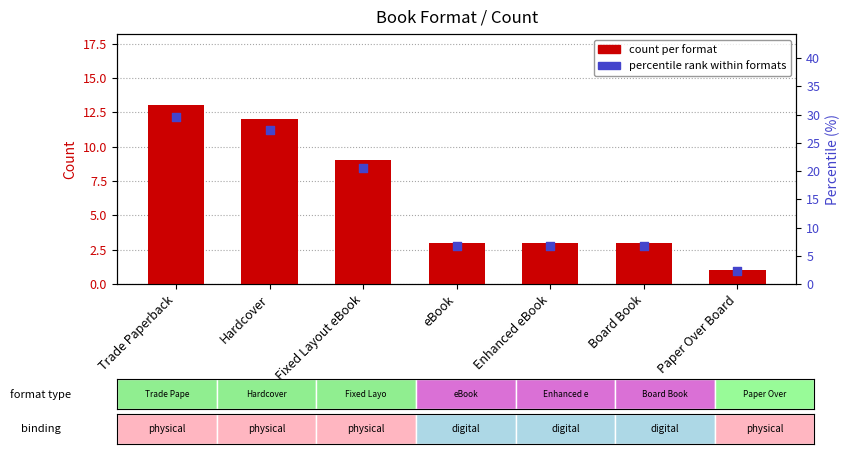

Which series reaches the maximum Y coordinate?

percentile rank